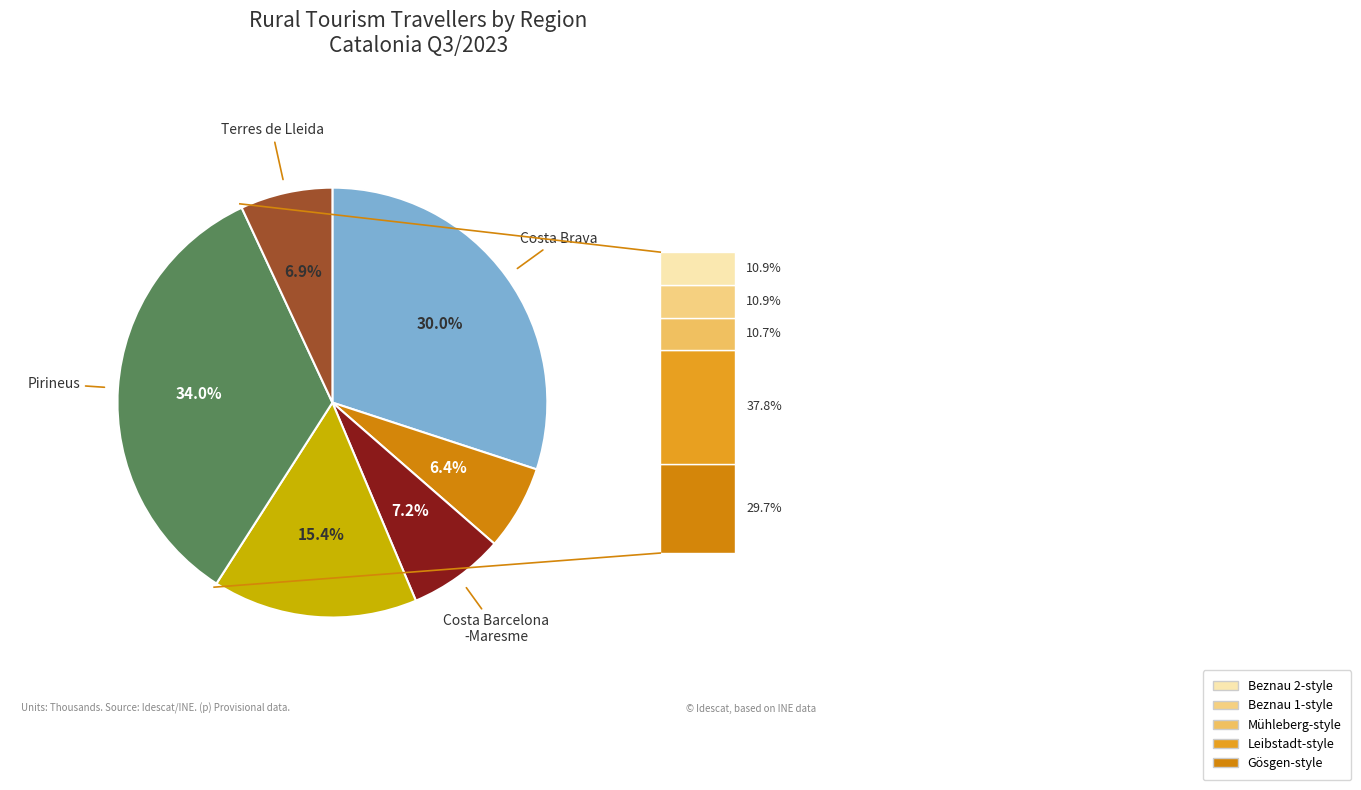

How many slices are in this pie chart?

6